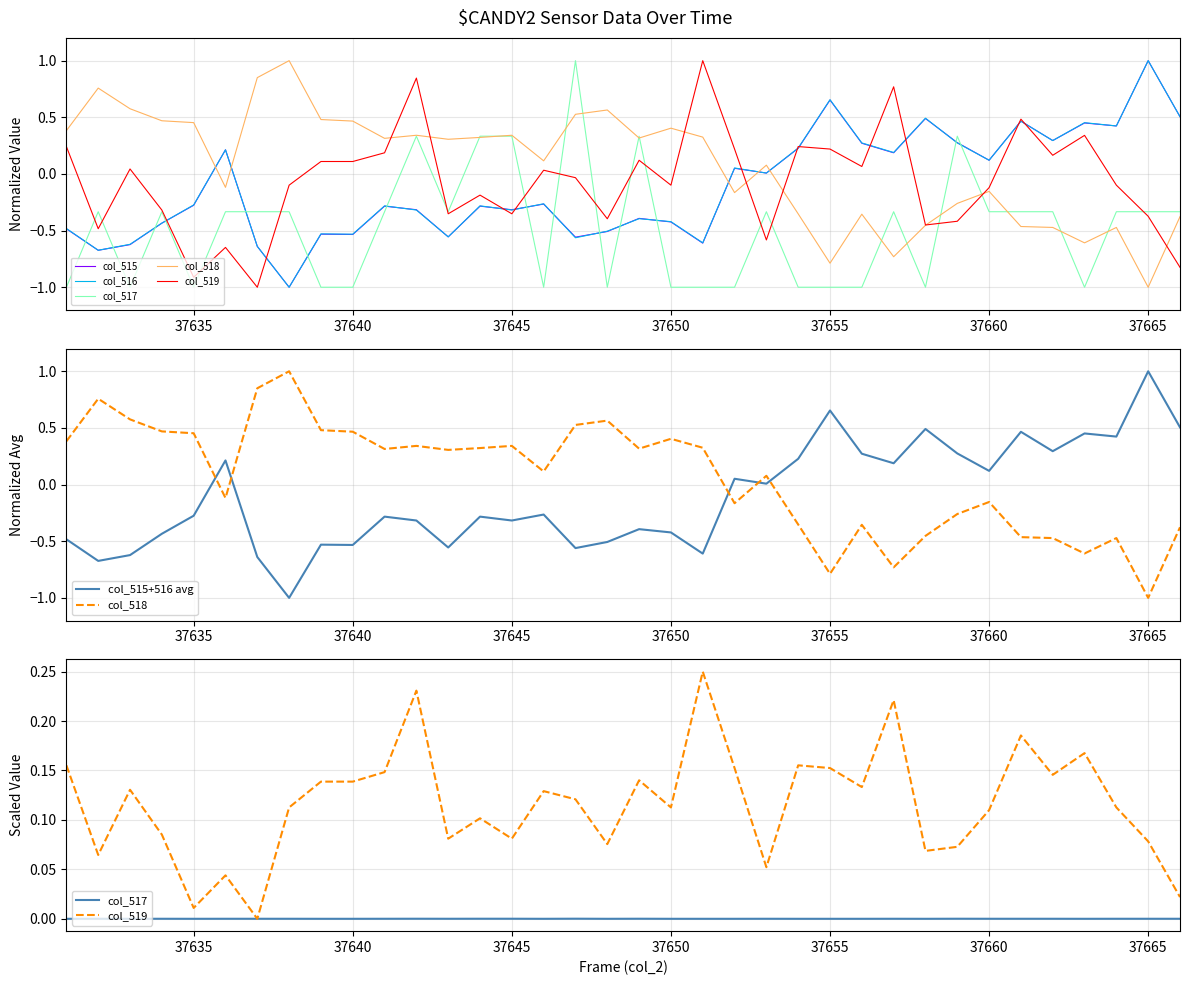

The col_515 series shows -0.1 at 37630. True or false?

False